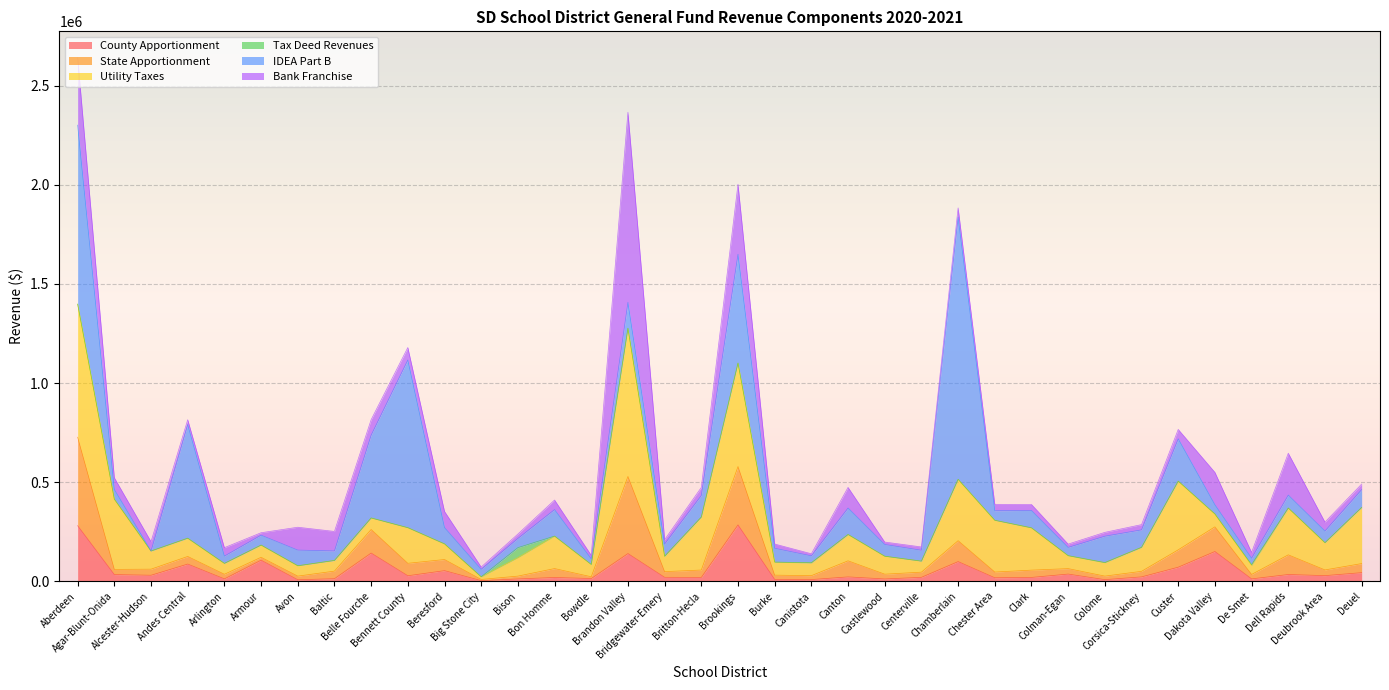

Read the County Apportionment value at Beresford.

53935.2